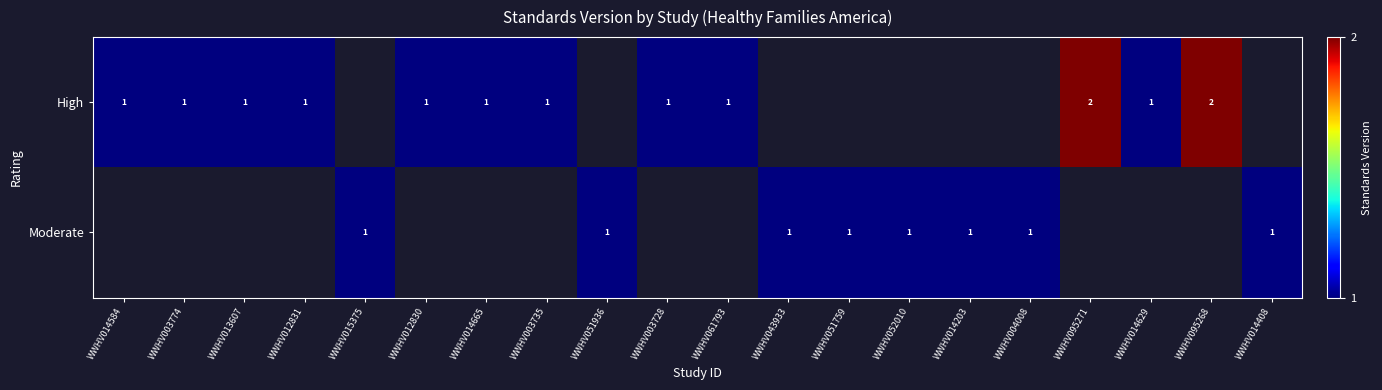

The value of High at WWHV014629 is 1.6. True or false?

False